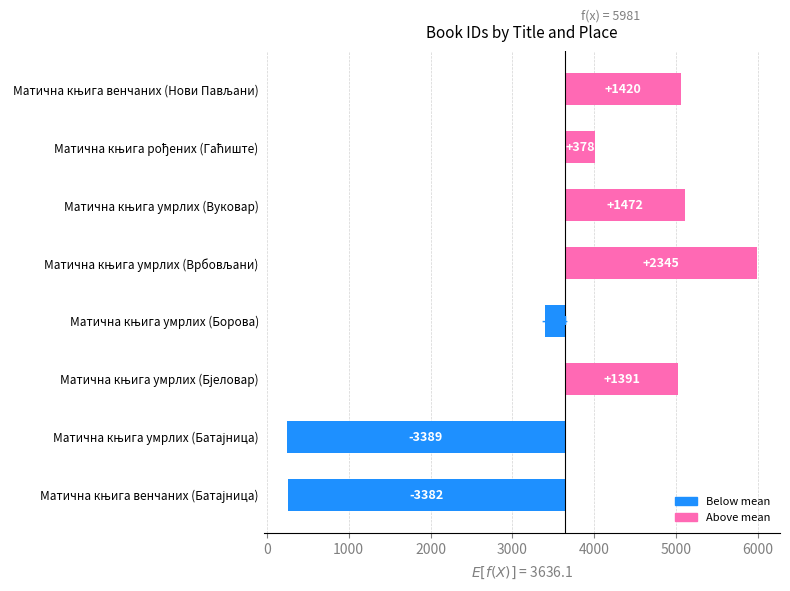

The chart shows a value of -3389.1 at Матична књига умрлих (Батајница). True or false?

True